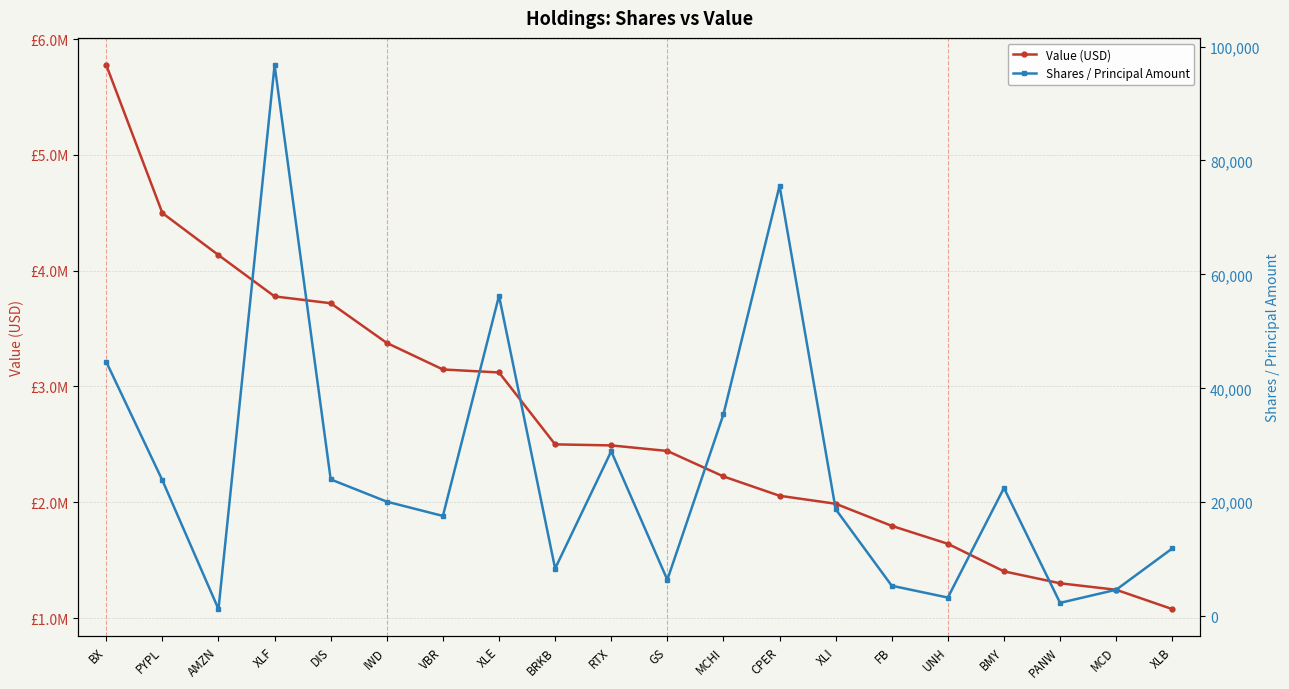

Reading left to right, extract all data points from this chart.

Value (USD): 5776000	4498000	4135000	3778000	3719000	3376000	3147000	3121000	2500000	2491000	2443000	2223000	2056000	1987000	1796000	1641000	1403000	1300000	1244000	1077000
Shares / Principal Amount: 44642	23852	1240	96740	24012	20101	17595	56235	8360	28944	6385	35420	75549	18780	5340	3269	22500	2335	4639	11890